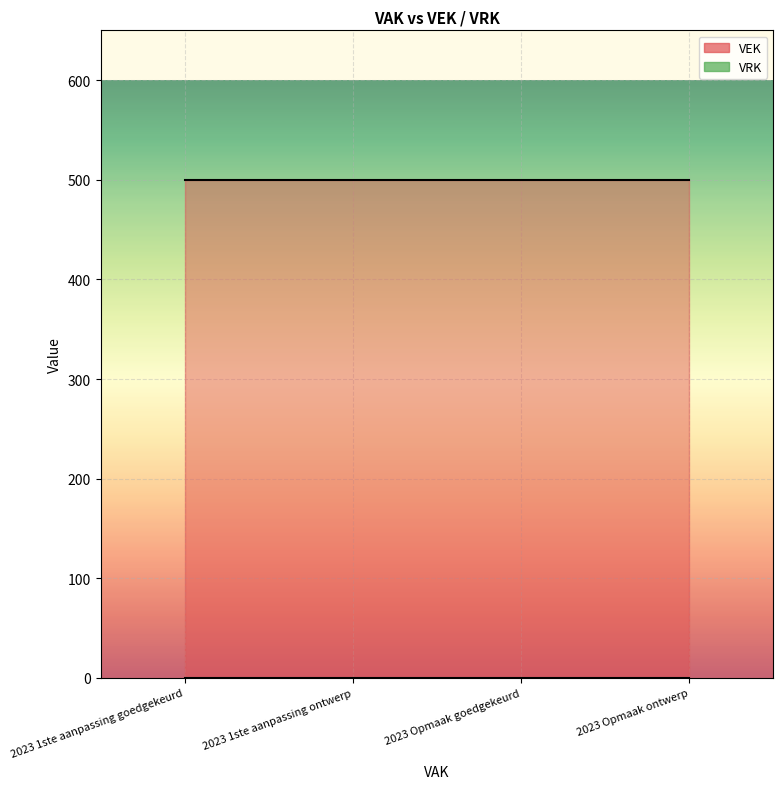

List the labels in order of VEK value, largest first.

2023 1ste aanpassing goedgekeurd, 2023 1ste aanpassing ontwerp, 2023 Opmaak goedgekeurd, 2023 Opmaak ontwerp